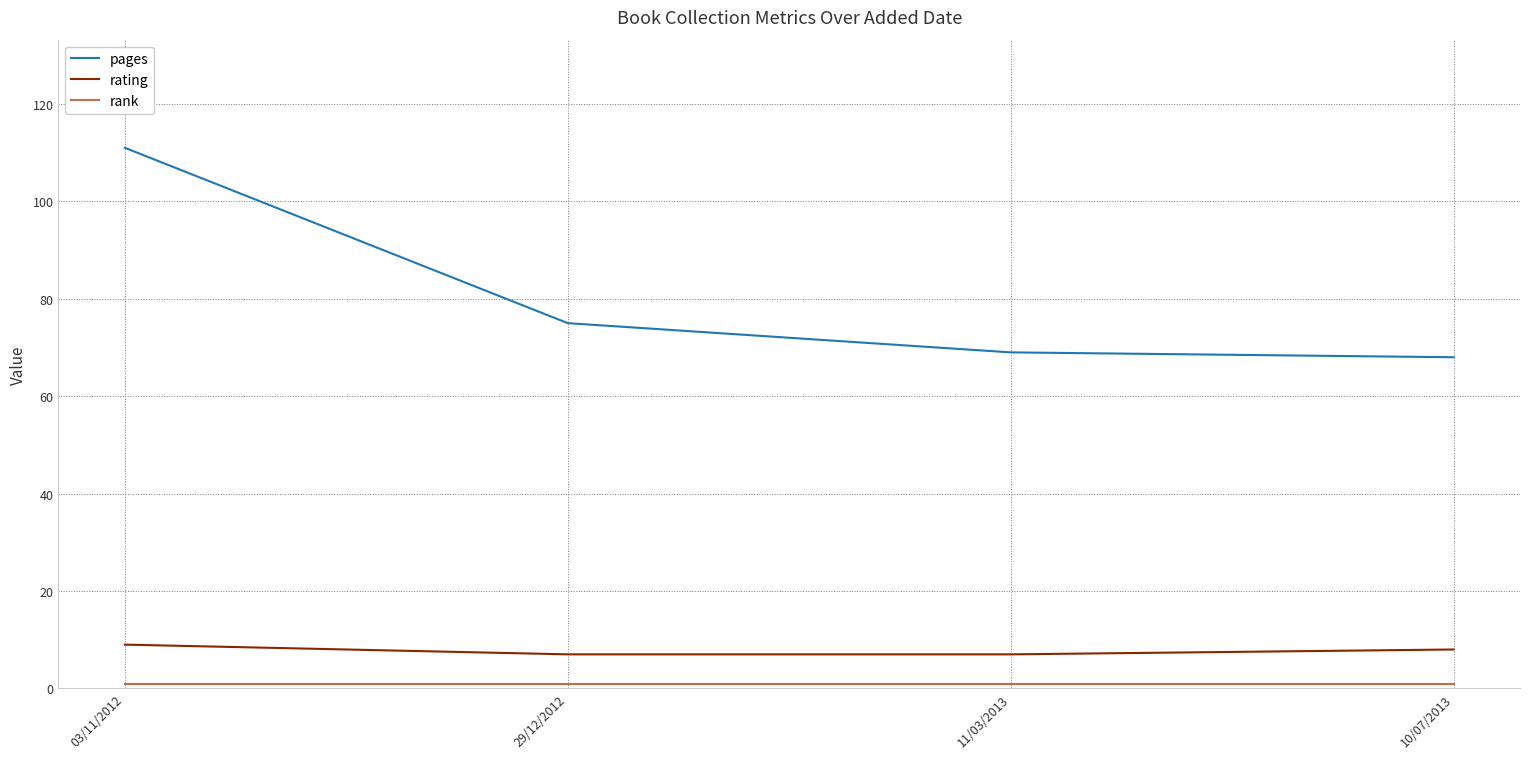

At which category is the sum across all series the highest?

03/11/2012